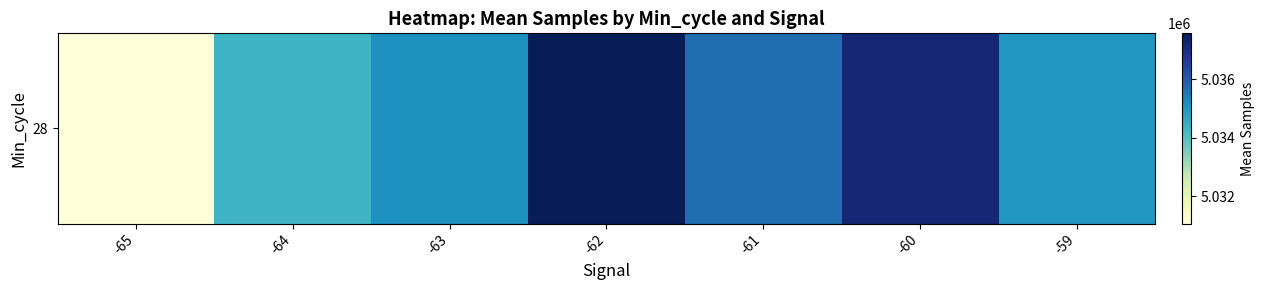

What is the average value?

5035141.3